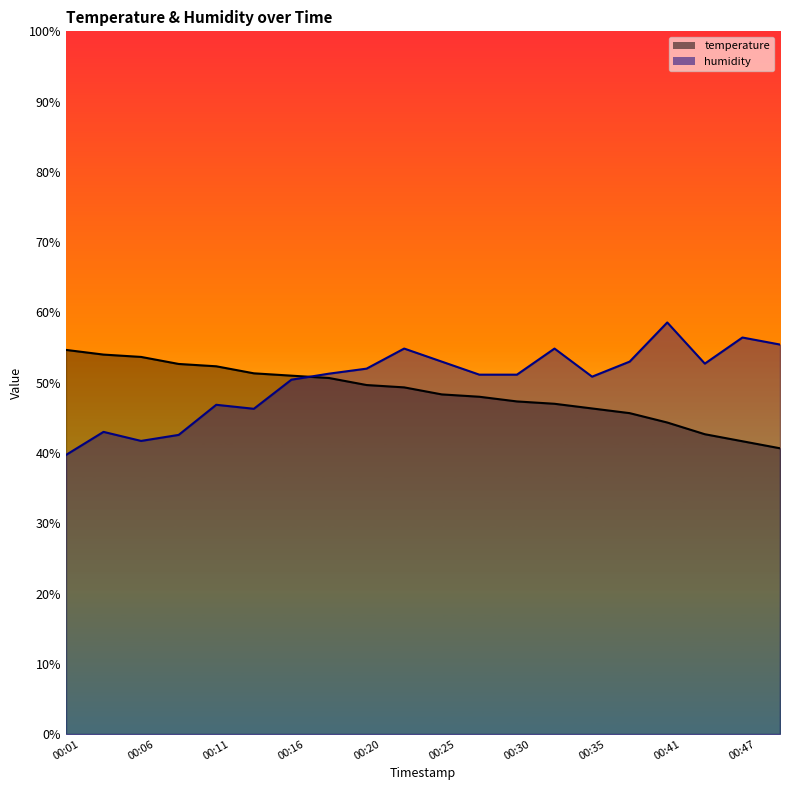

What is the difference between the highest and lowest values at 00:47?

14.8